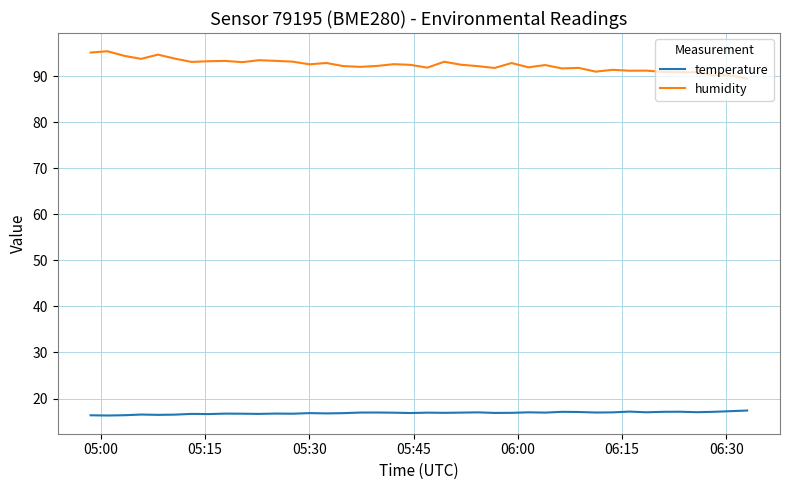

What is the greatest value displayed?

95.4